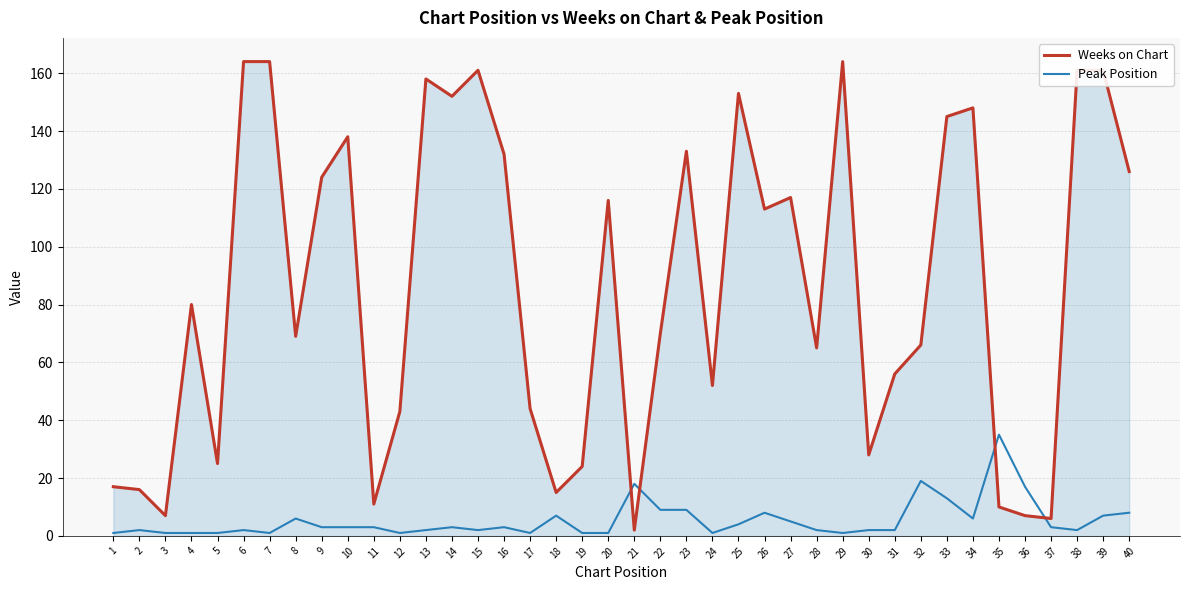

The Peak Position series shows 59 at 35. True or false?

False